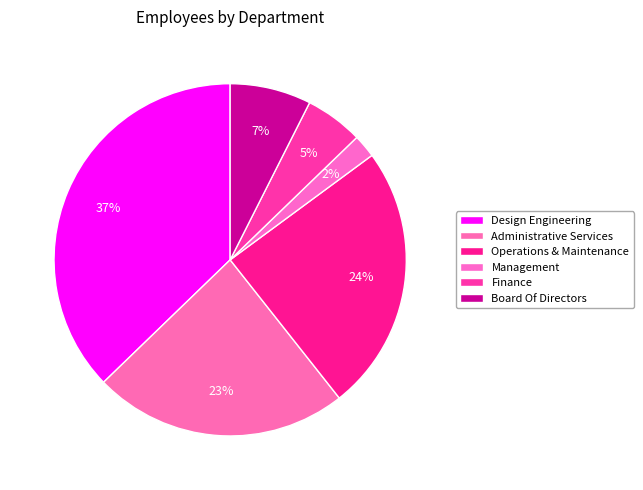

Which category has the biggest portion of the pie?

Design Engineering